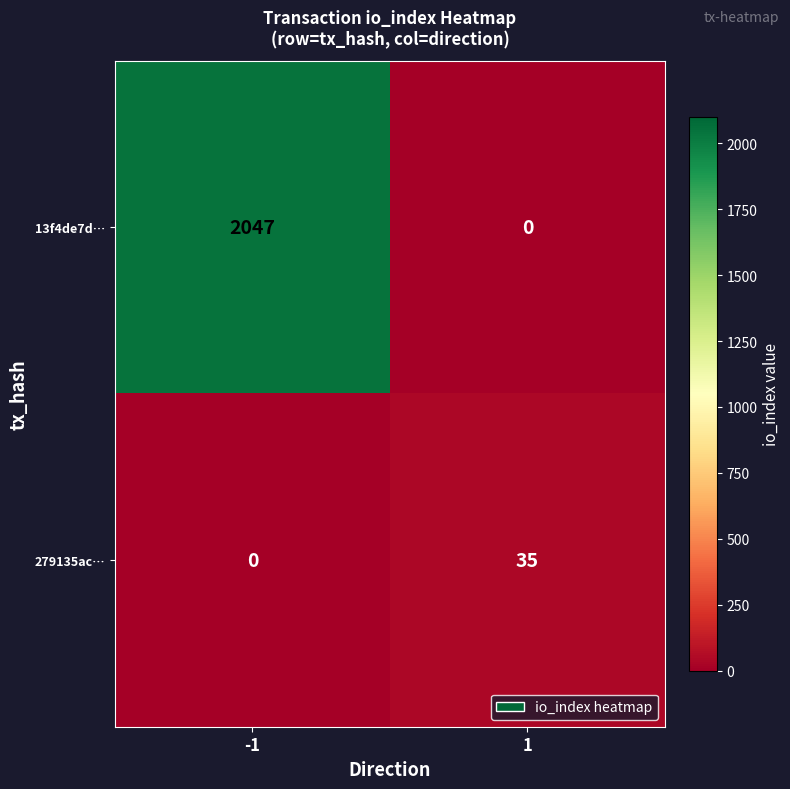

List the series in order of their peak value, highest first.

13f4de7d…, 279135ac…